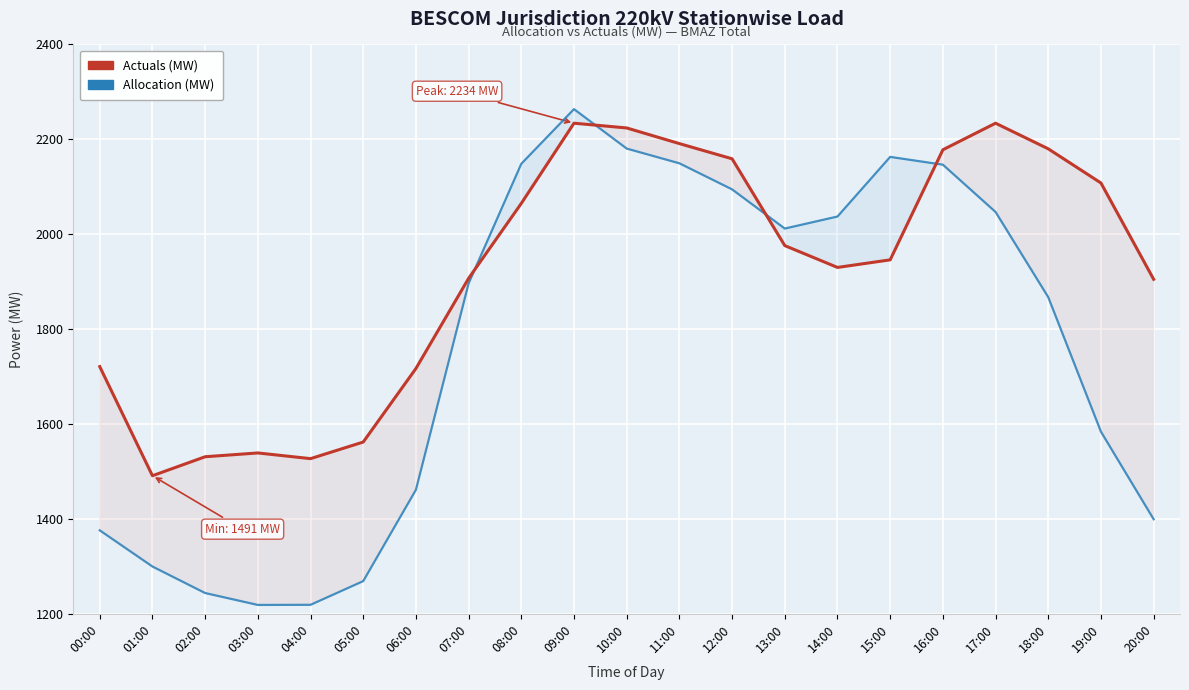

Where does the Allocation (MW) series first go above 1896?

07:00